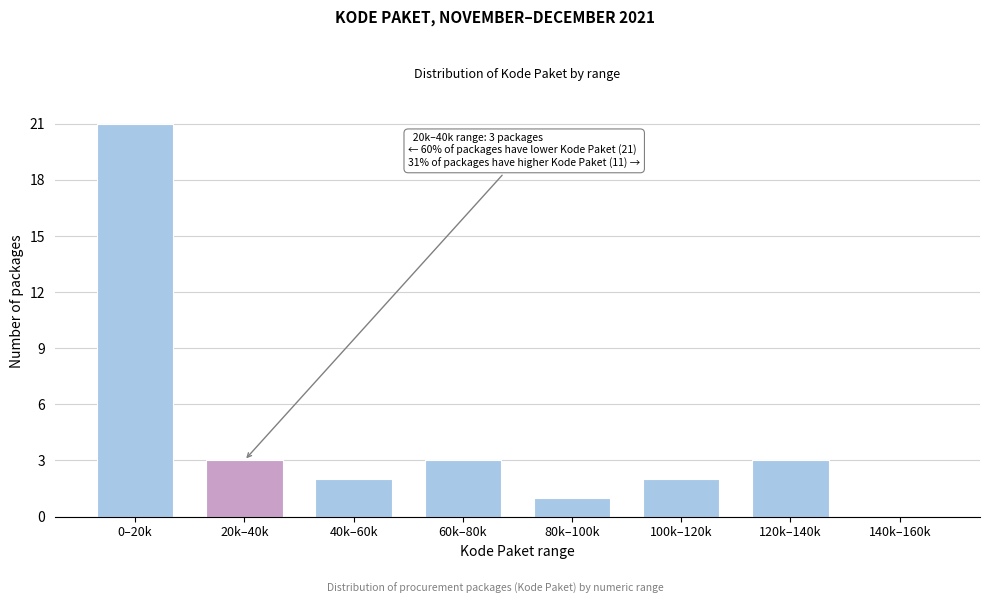

Reading right to left, what are all the values shown in this chart?

140k–160k=0	120k–140k=3	100k–120k=2	80k–100k=1	60k–80k=3	40k–60k=2	20k–40k=3	0–20k=21